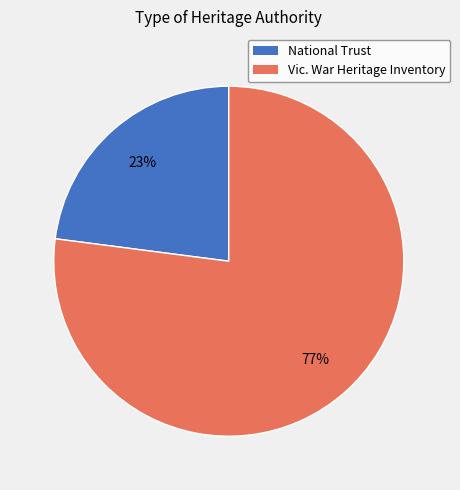

To the nearest percent, what is the average slice percentage?

50%